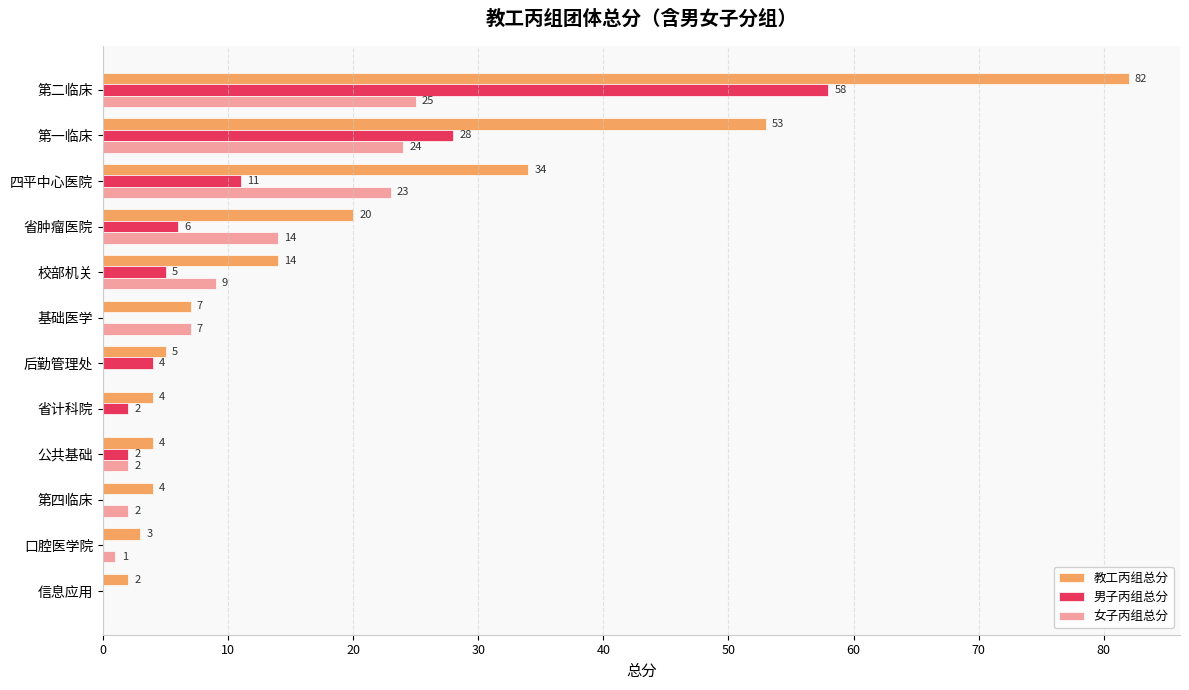

Where is 教工丙组总分 nearest to the value 42?

四平中心医院